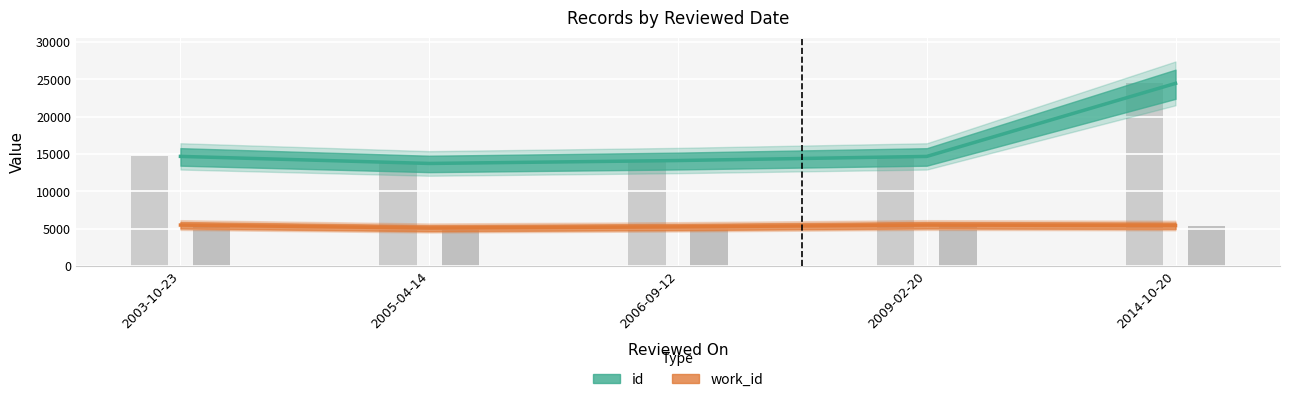

Between 2005-04-14 and 2009-02-20, which series saw the biggest shift?

id